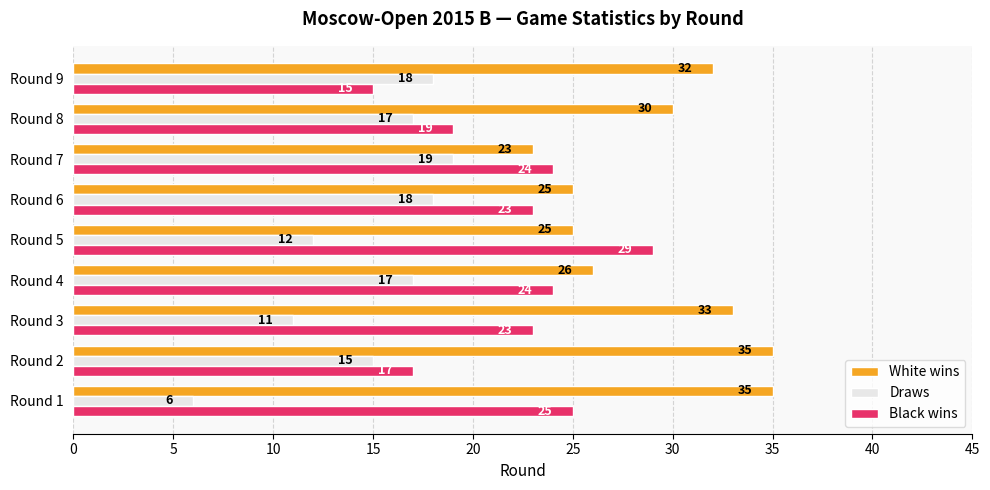

True or false: White wins has a value of 25 at Round 6.

True